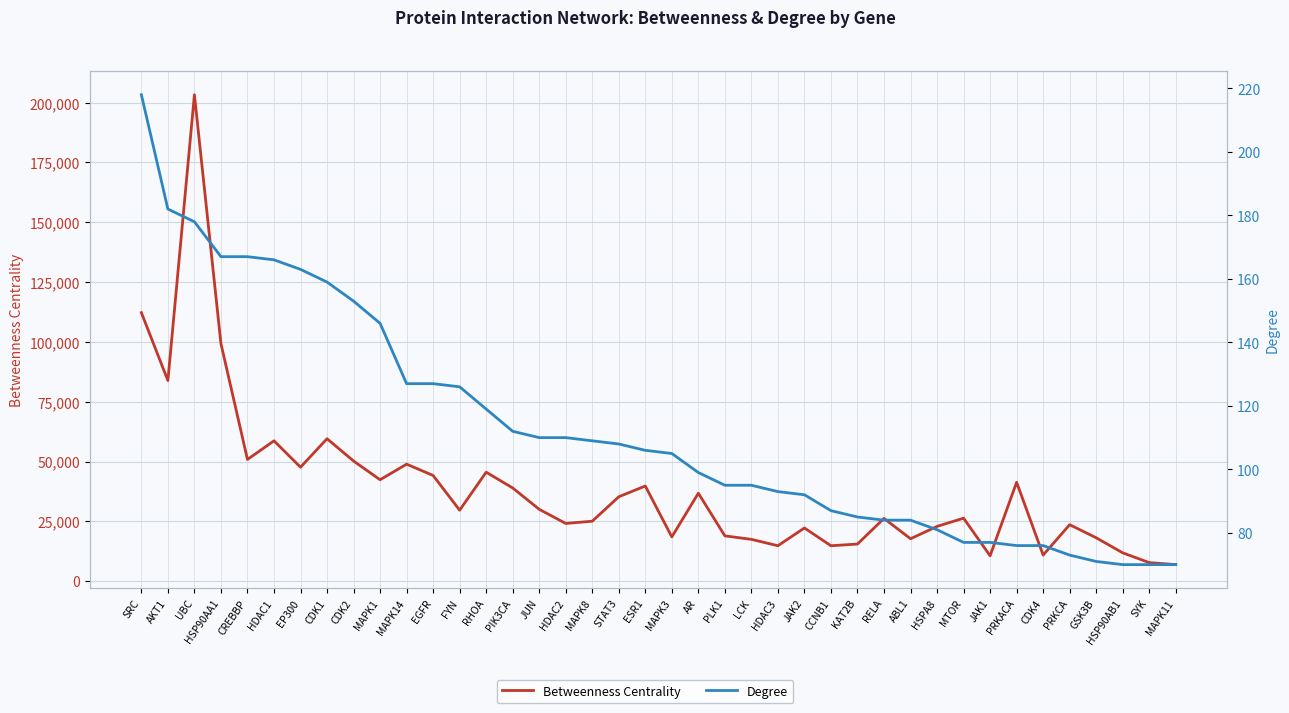

At which category is the sum across all series the highest?

UBC